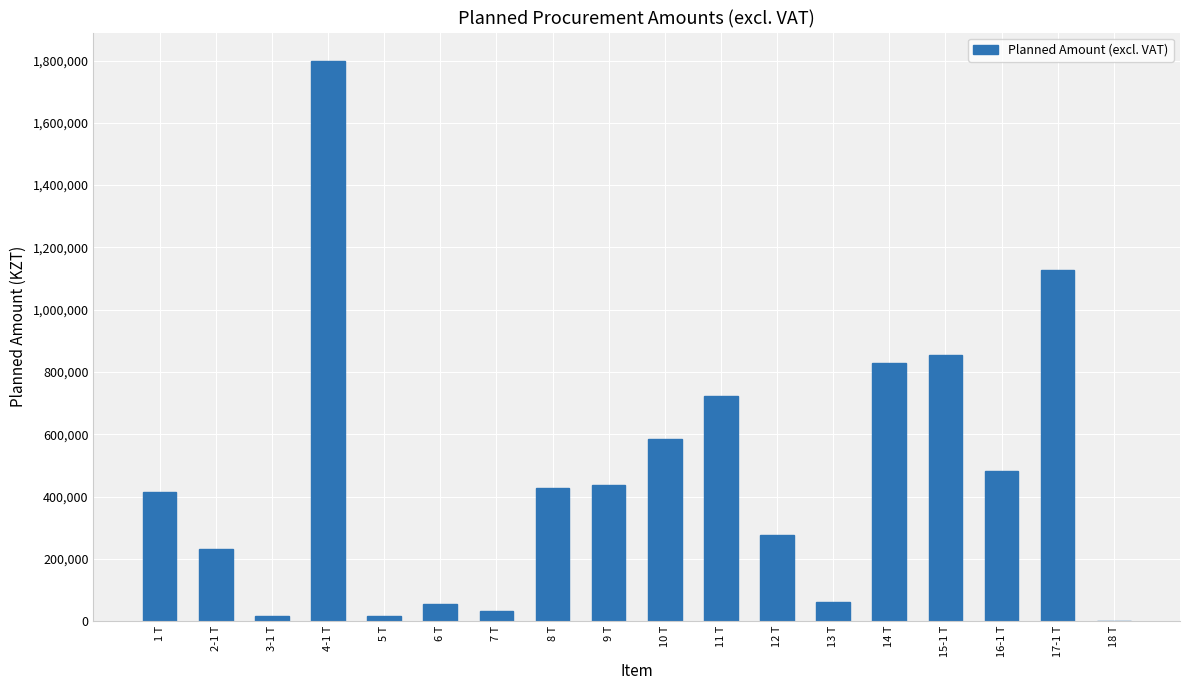

What is the ratio of the value at 10 T to the value at 9 T?

1.3